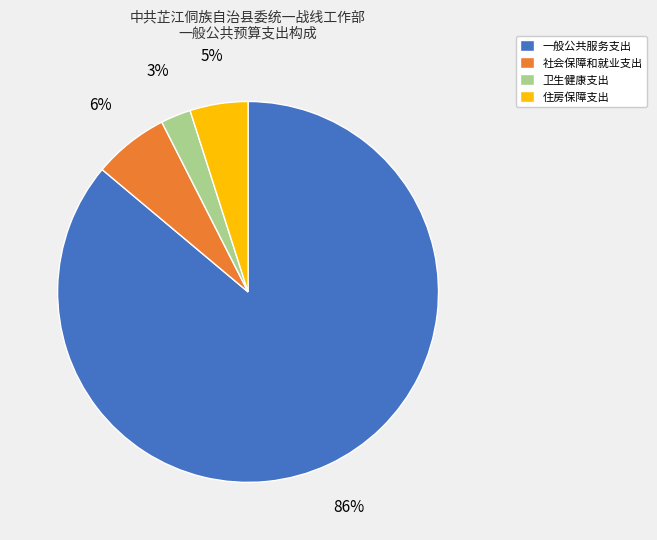

Which slice represents more than half of the pie?

一般公共服务支出